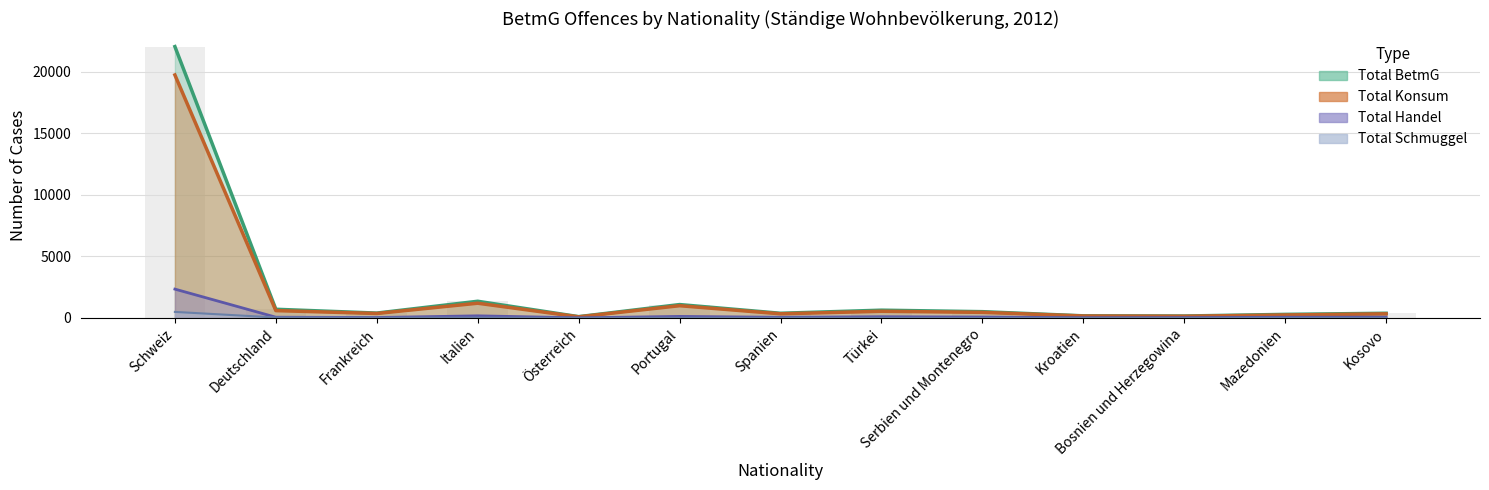

Which series has the largest total across all categories?

Total BetmG